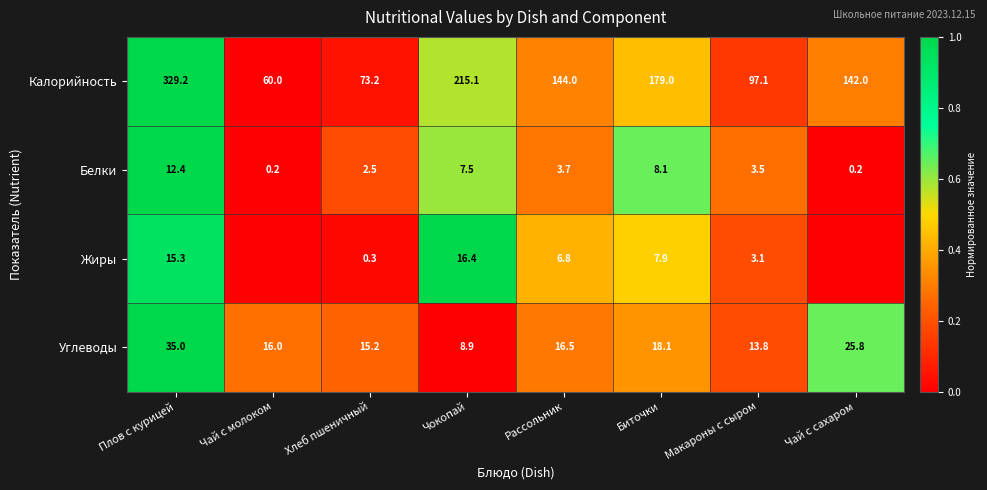

Rank the series at Биточки from lowest to highest value.

Жиры, Белки, Углеводы, Калорийность